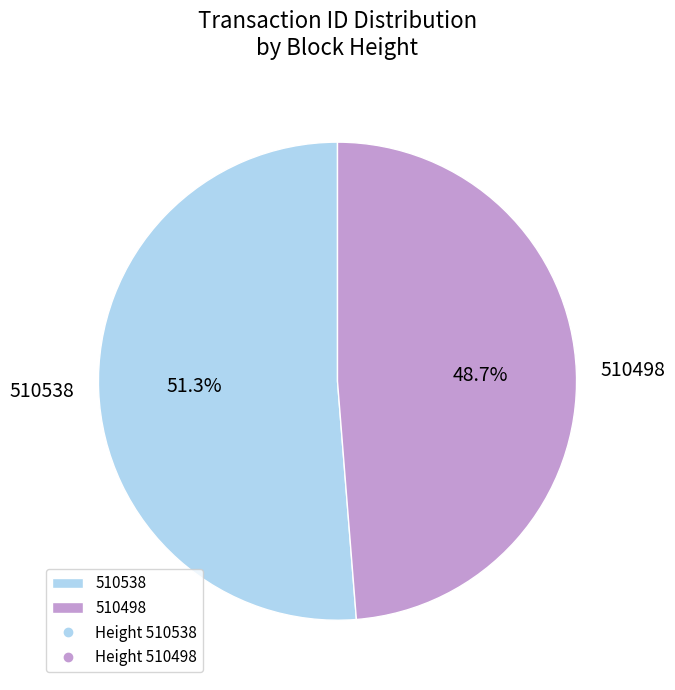

Rank the categories by value from lowest to highest.

510498, 510538